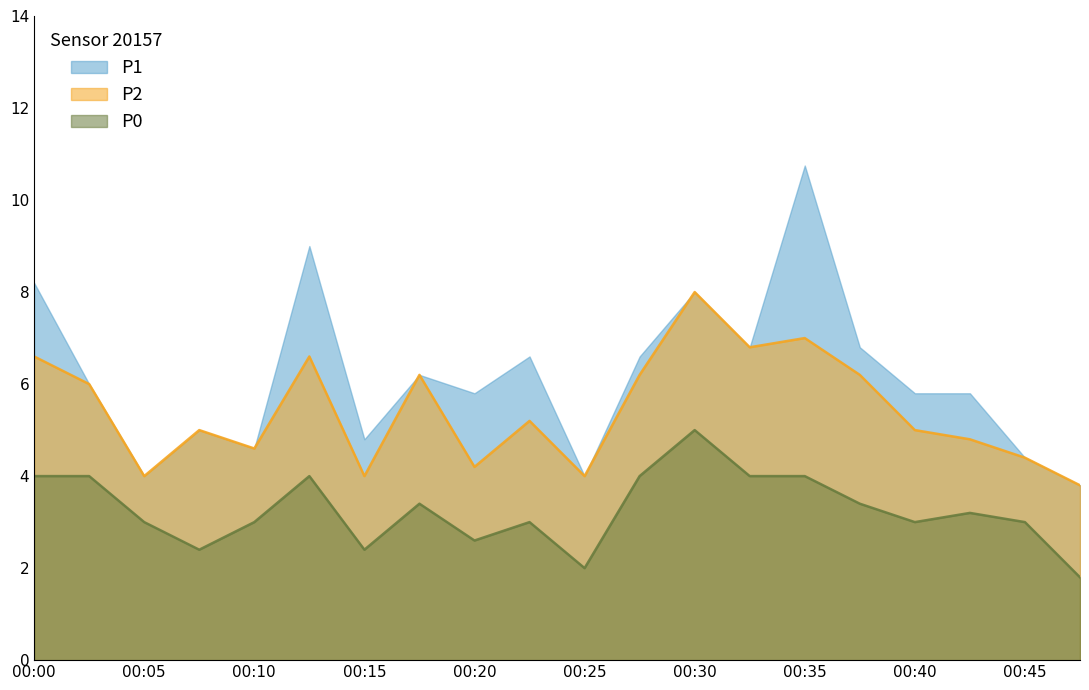

What is the average value of the P2 series?

5.4